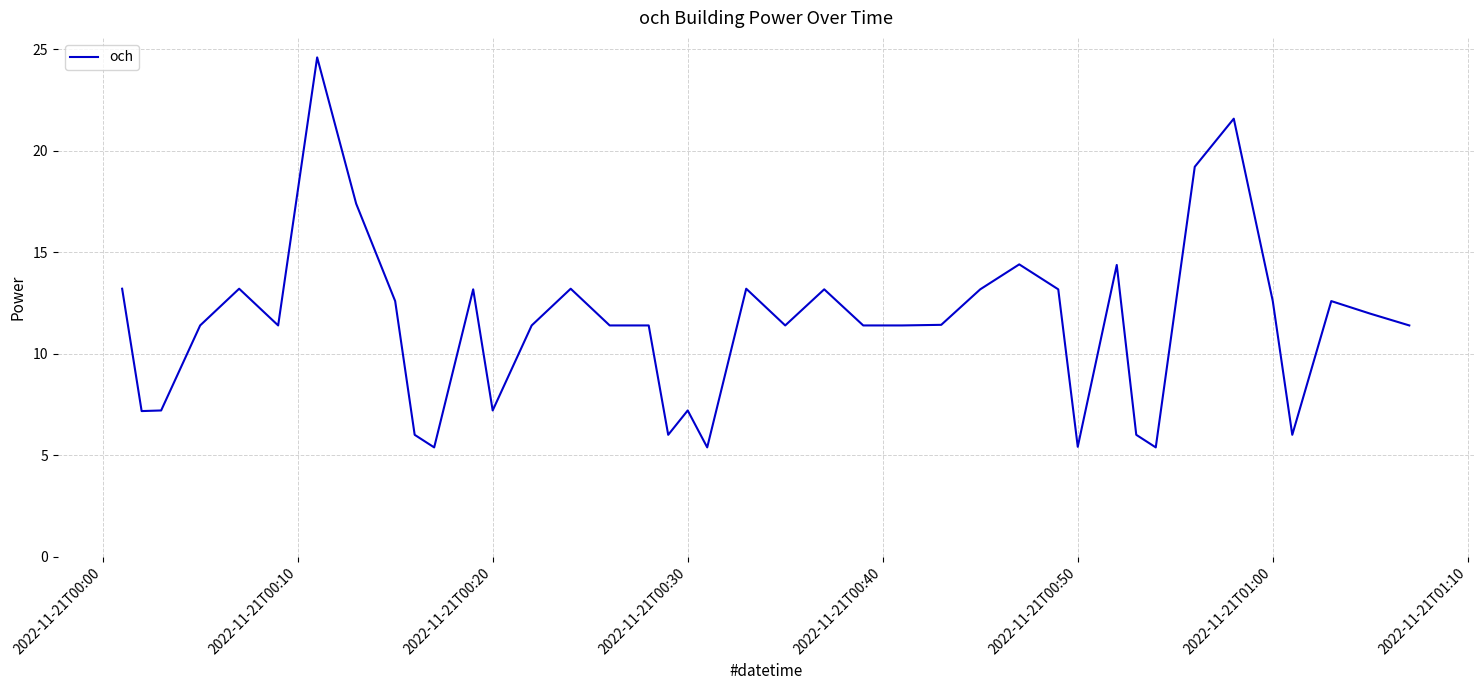

True or false: there are more than 2 points higher than both neighbors.

True